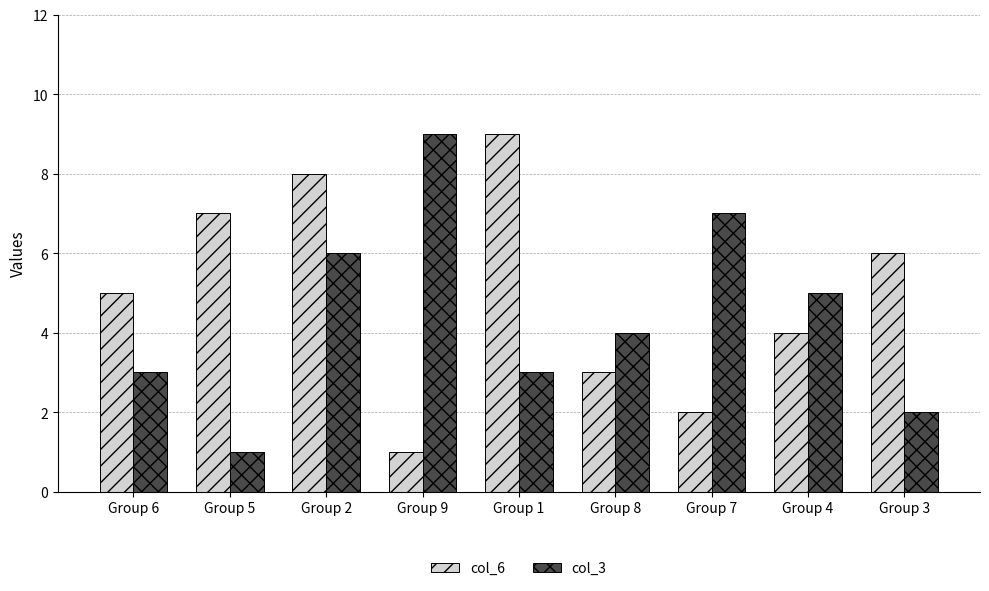

Count the number of categories in the chart.

9